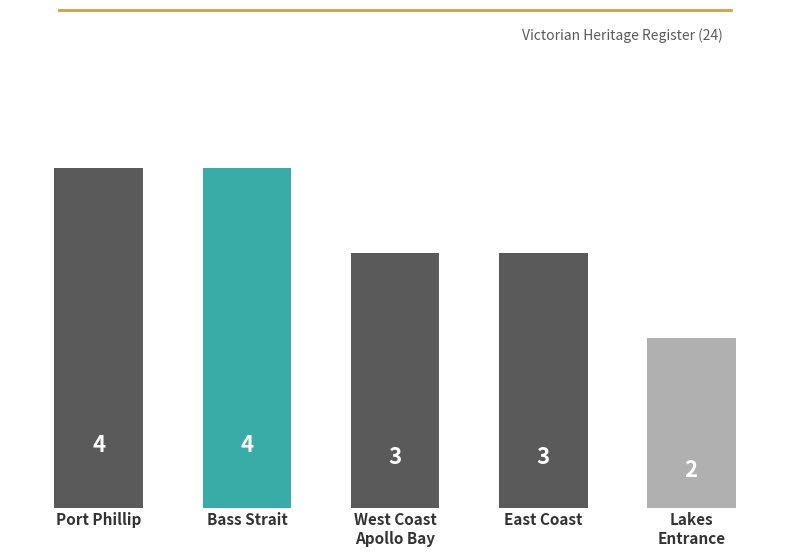

Is it true that the value at Bass Strait is 4?

True